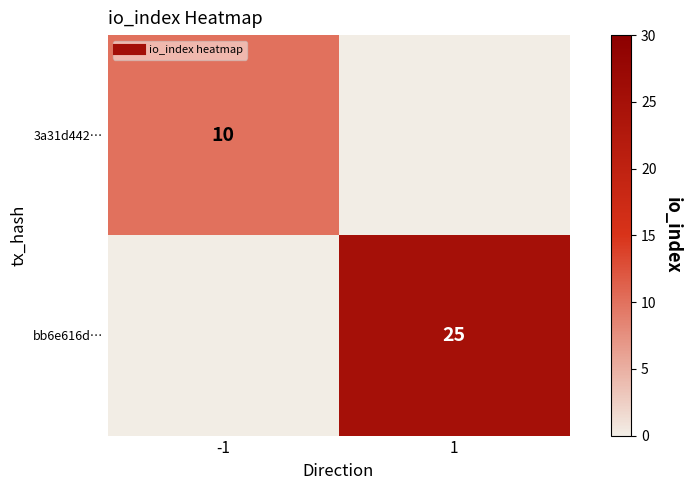

What is the sum of the bb6e616d… values at 1 and -1?

25